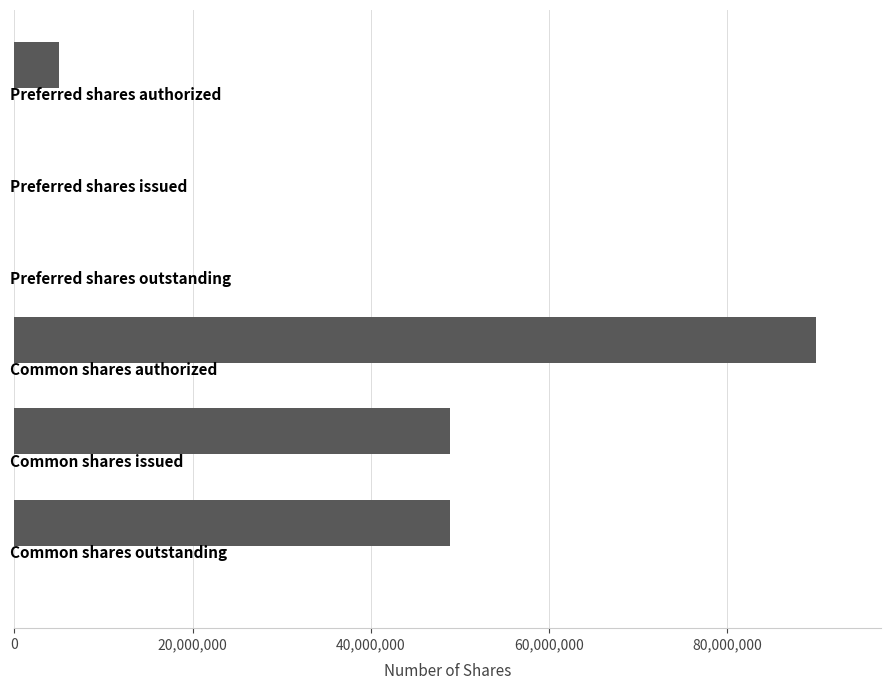

What is the maximum value shown in the chart?

90000000